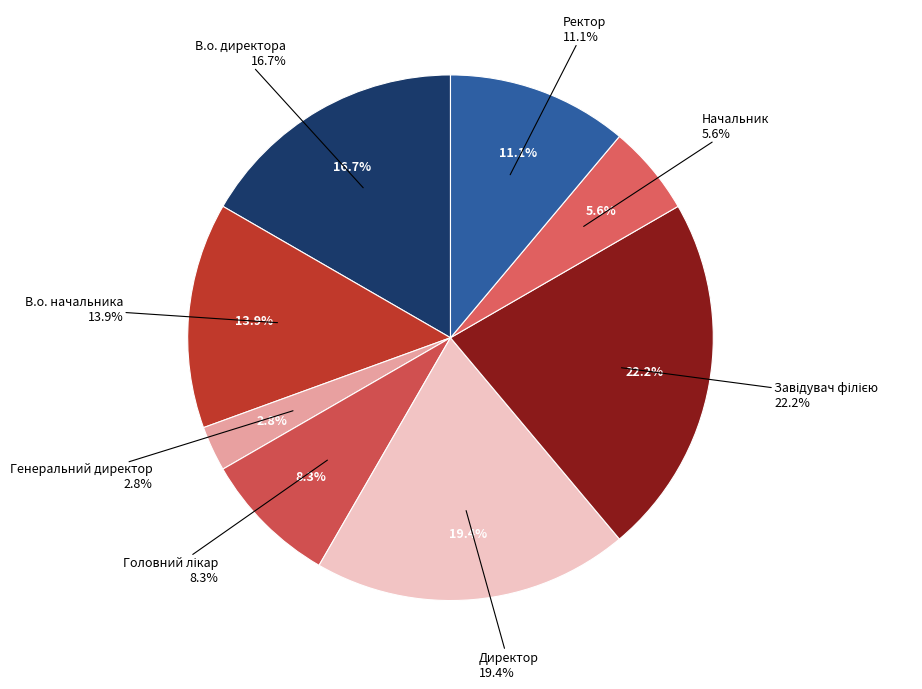

What is the largest slice in the pie chart?

Завідувач філією